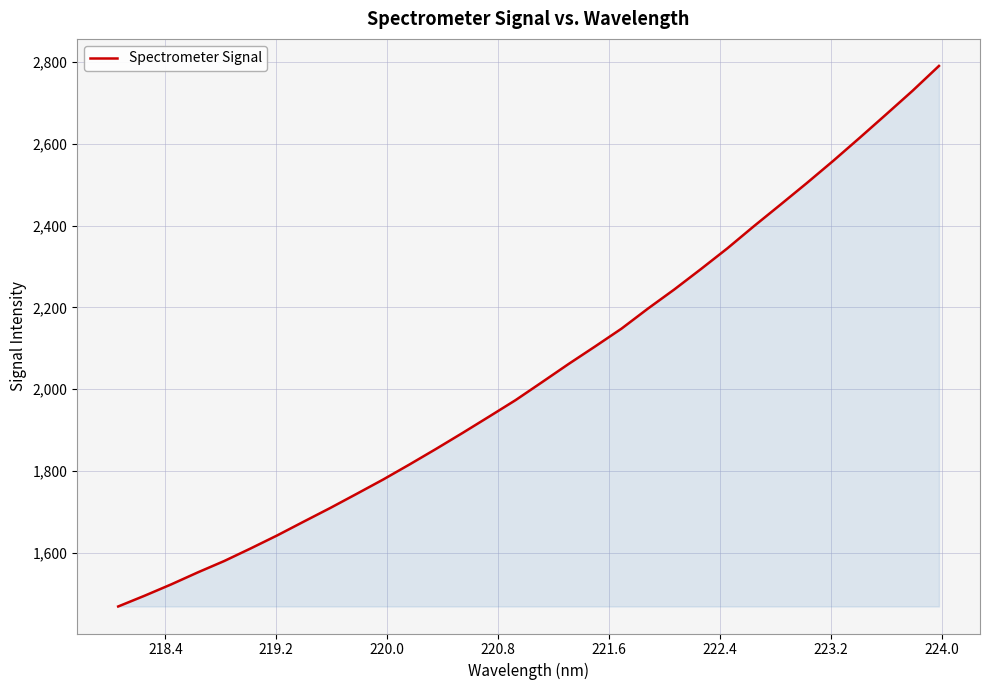

Does the chart have visible grid lines?

Yes